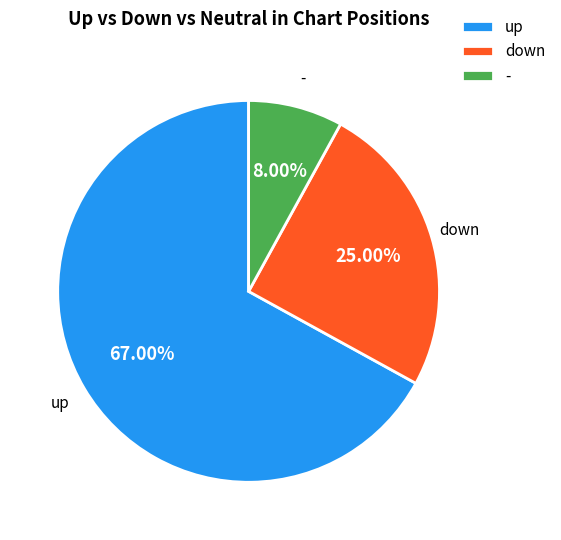

Combined, what portion of the pie is up and -?

75.0%